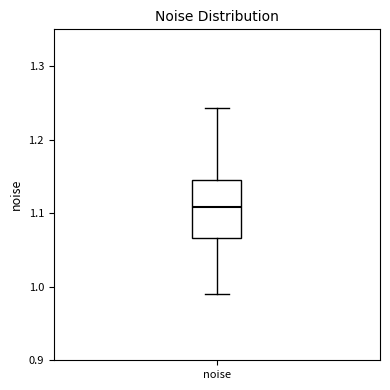

Transcribe this box plot: give where the median line is, the range the box spans, and where the two whiskers end, as read against the y-axis. The values are not printed on the chart, so give them approximately, as read against the axis.

median 1.11, box 1.07 to 1.14, whiskers 0.99 to 1.24